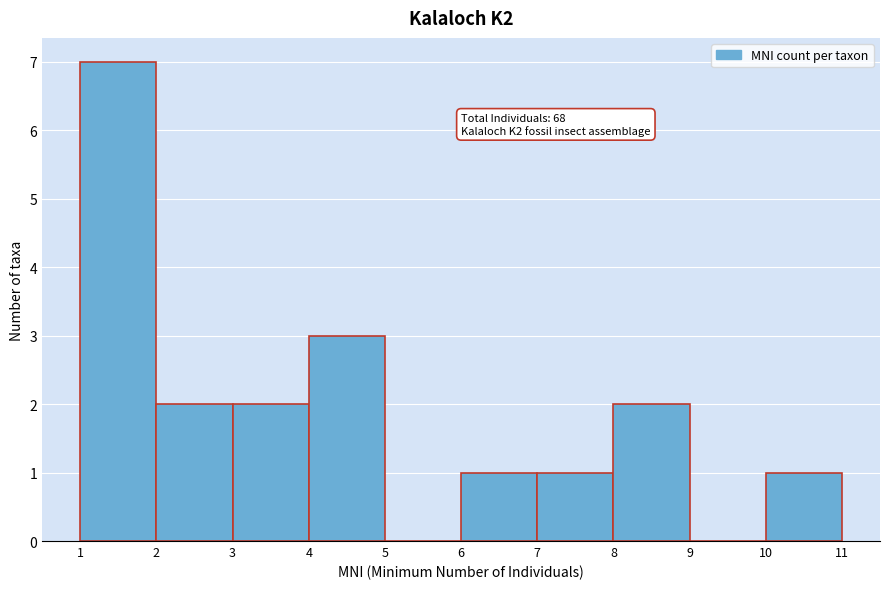

Which range on the x-axis has the tallest bar?

1 to 2